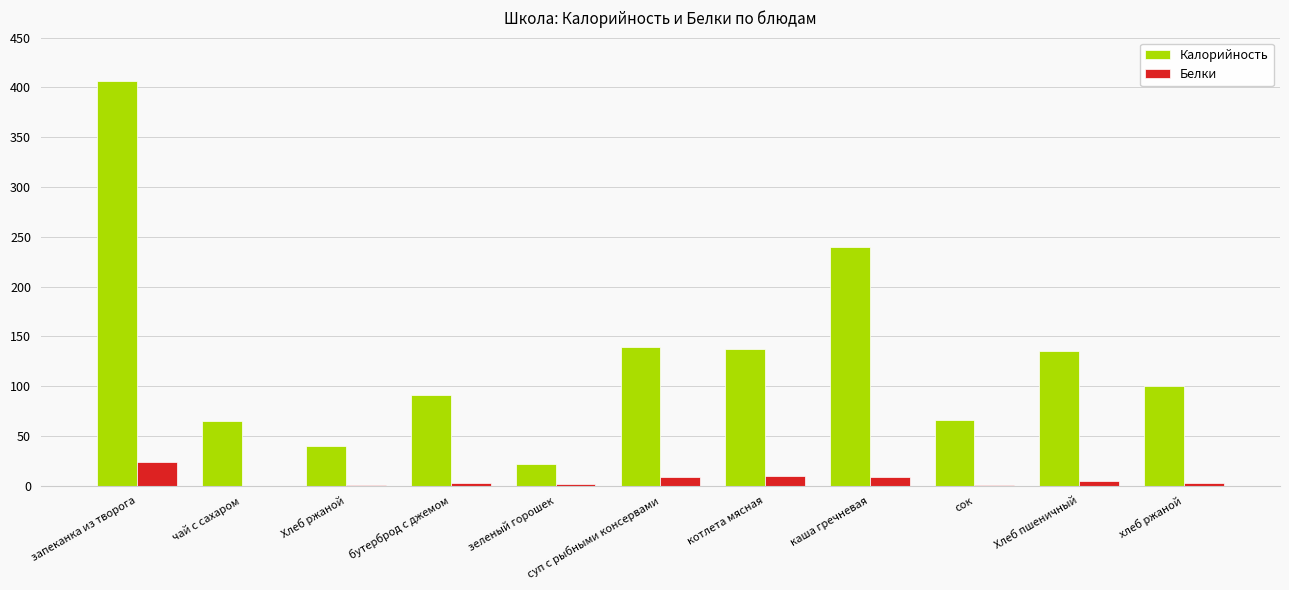

The Калорийность series shows 137.5 at котлета мясная. True or false?

True